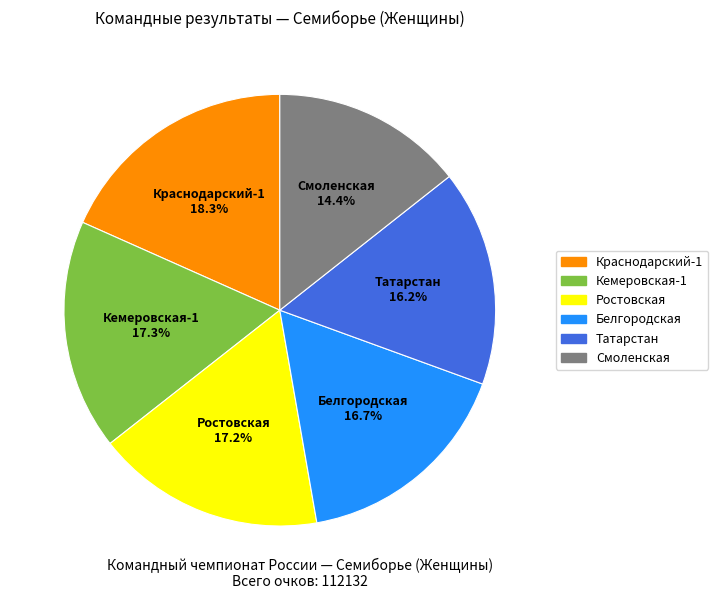

Approximately how many times larger is the value at Татарстан compared to Краснодарский-1?

0.9